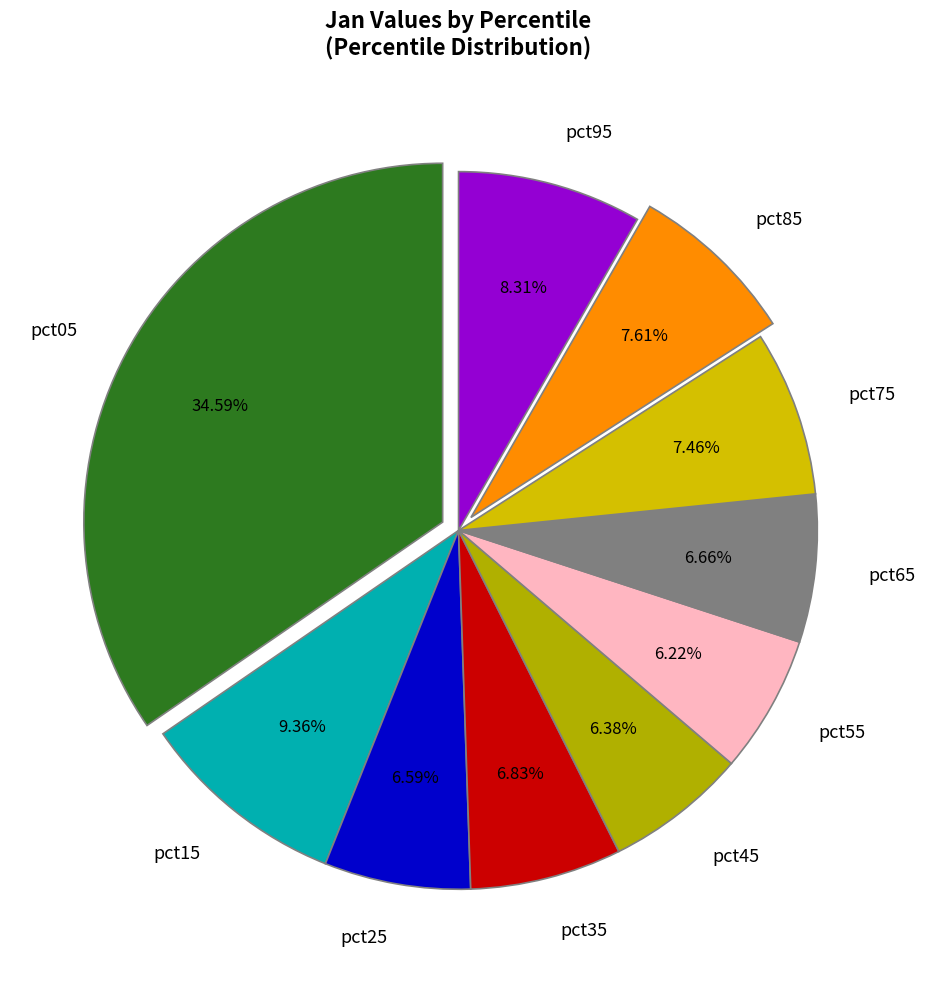

Combined, do pct25 and pct55 account for over 50%?

No